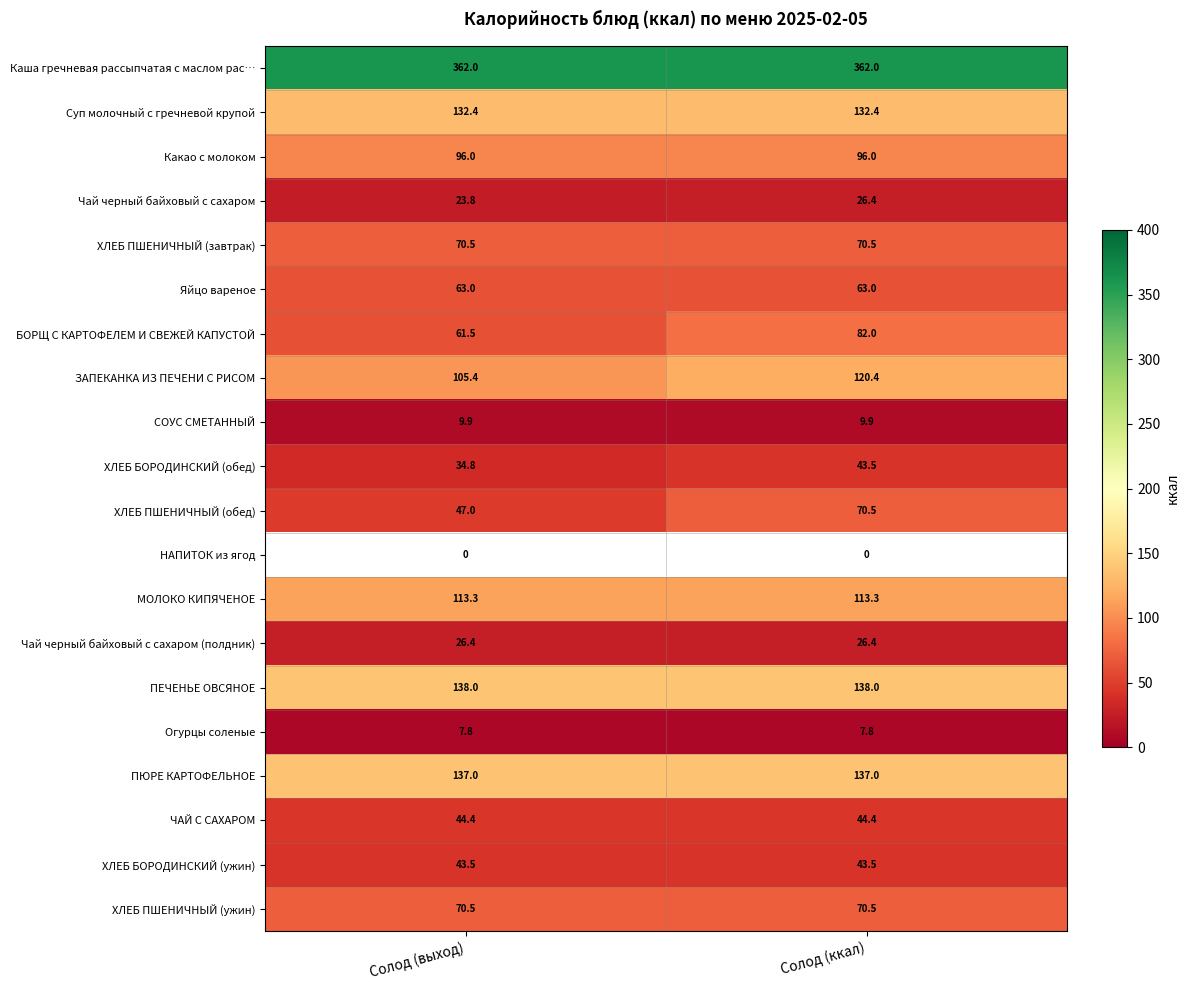

What is the smallest value displayed?

7.8